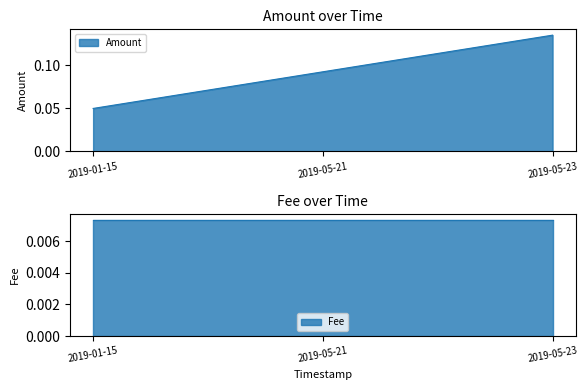

Rank the categories by Amount value from highest to lowest.

2019-05-23, 2019-05-21, 2019-01-15